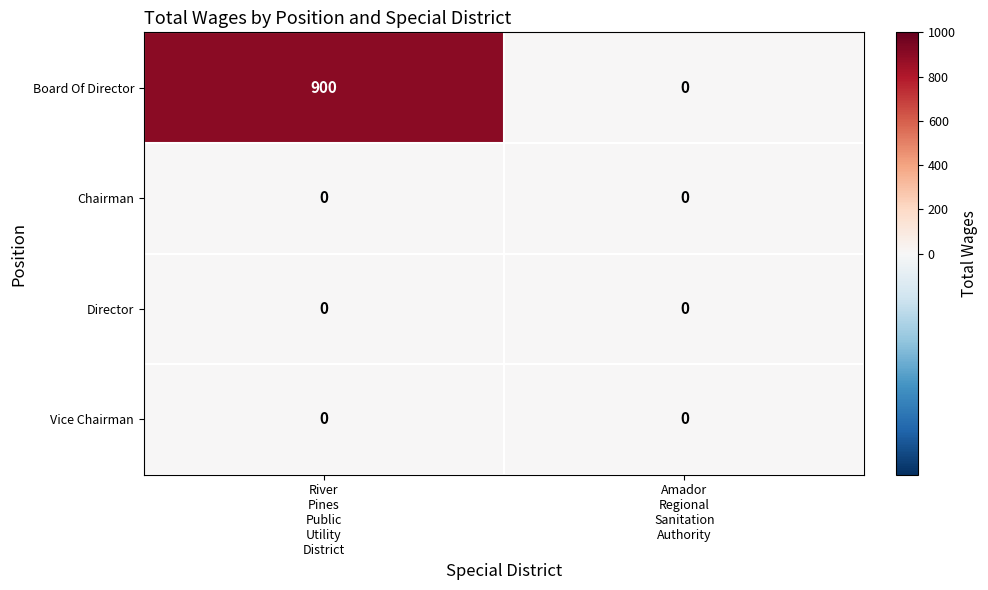

Which series changed the most between River
Pines
Public
Utility
District and Amador
Regional
Sanitation
Authority?

Board Of Director